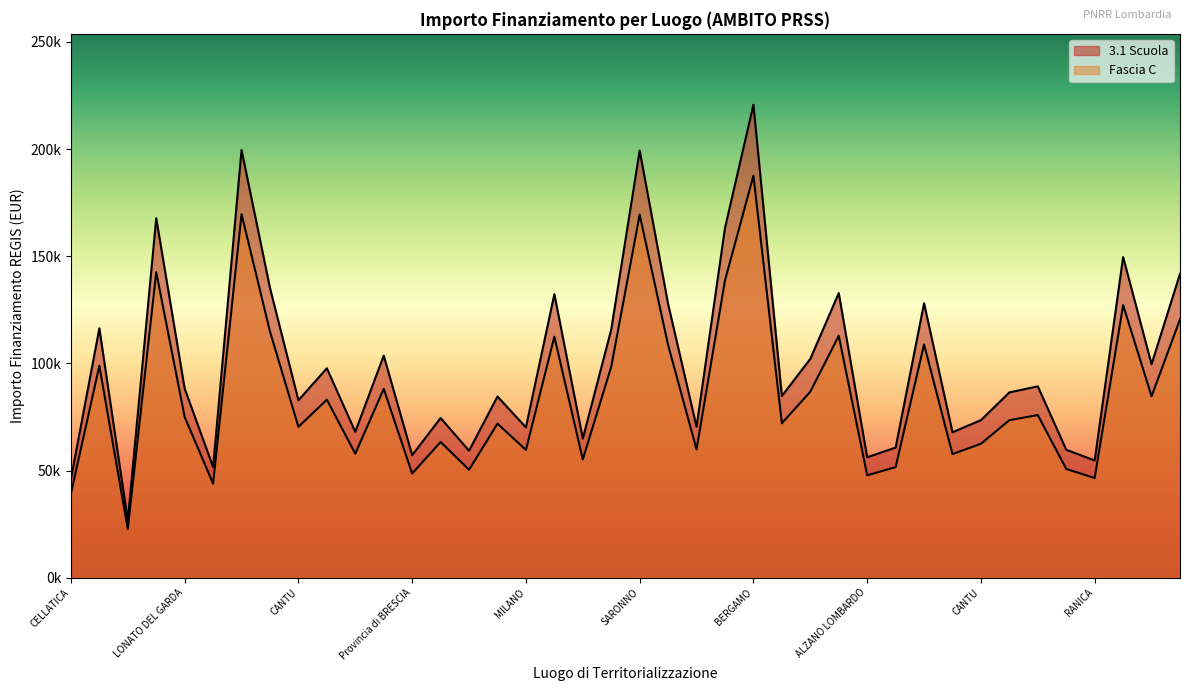

Is it true that Fascia C equals 50729.3 at MORBEGNO?

True